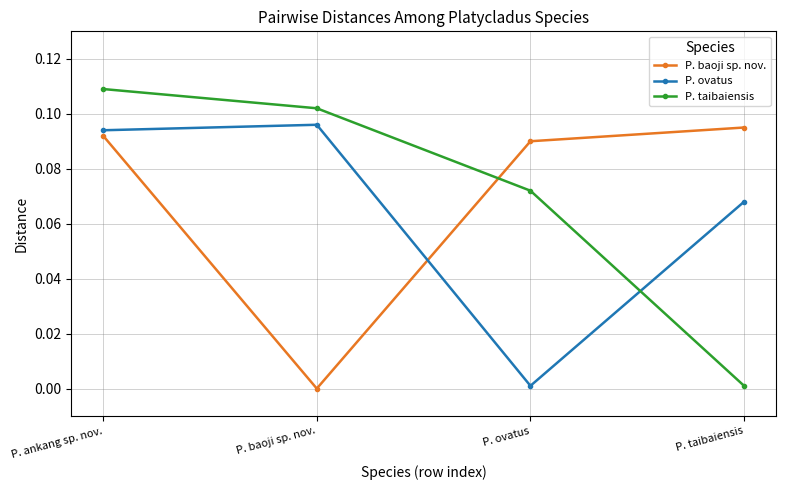

True or false: P. baoji sp. nov. has more than 0 points higher than both neighbors.

False